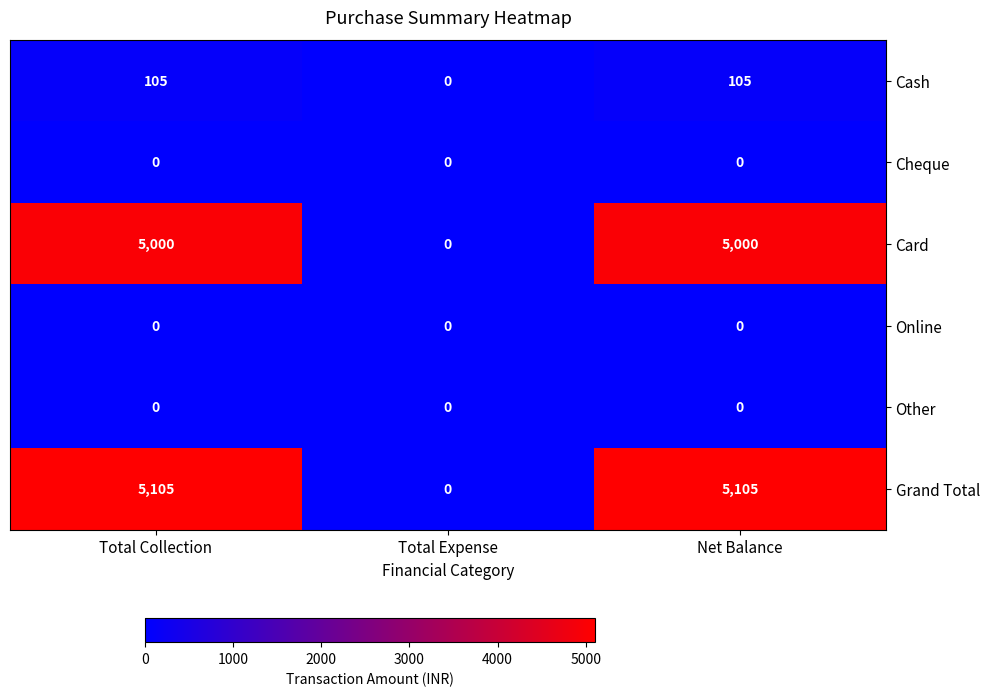

Is the value of Online at Total Collection greater than the value of Cash at Total Collection?

No